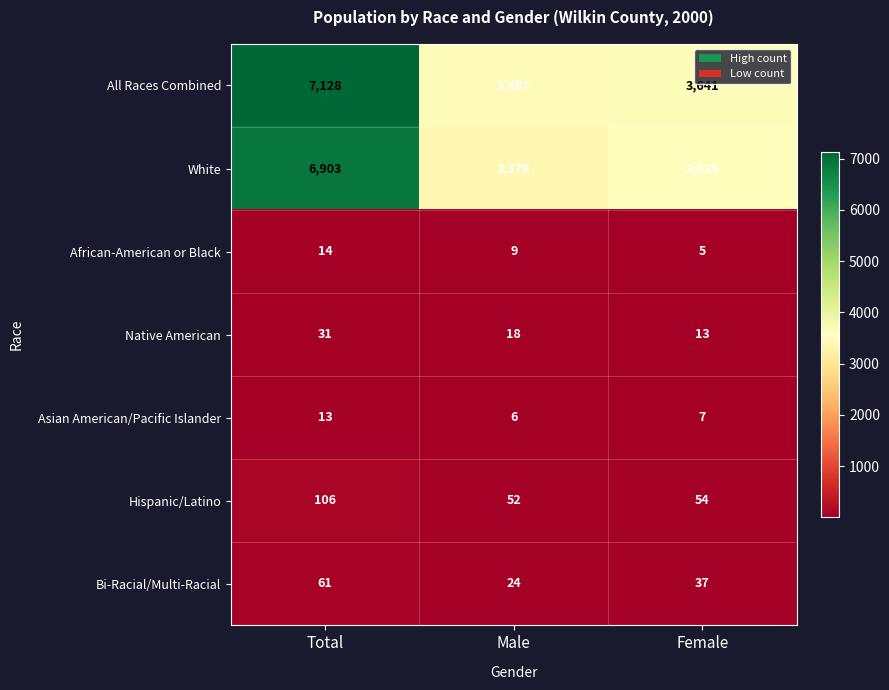

Where is White nearest to the value 5140?

Female